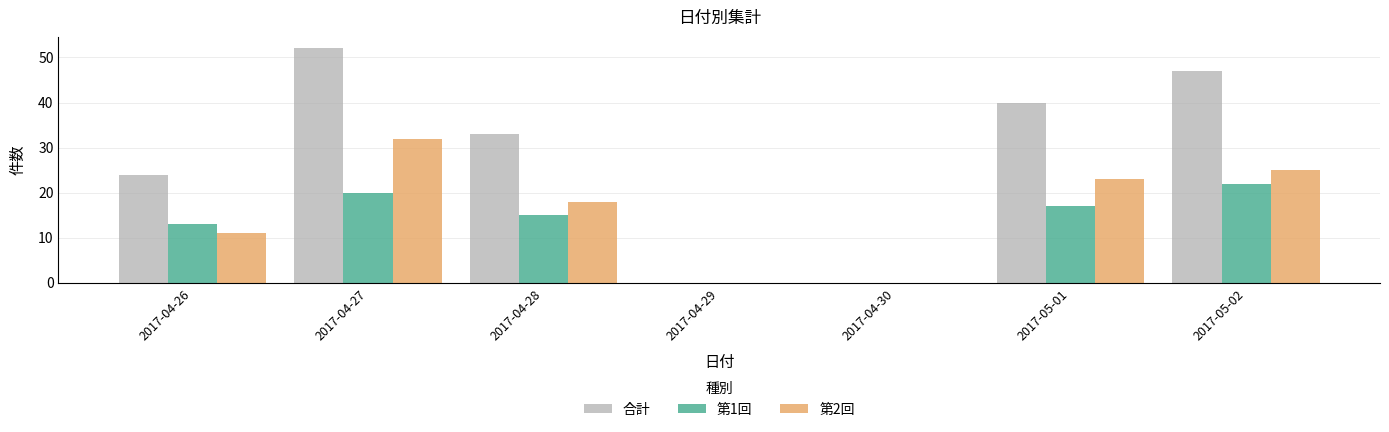

How many data points does each series have?

7